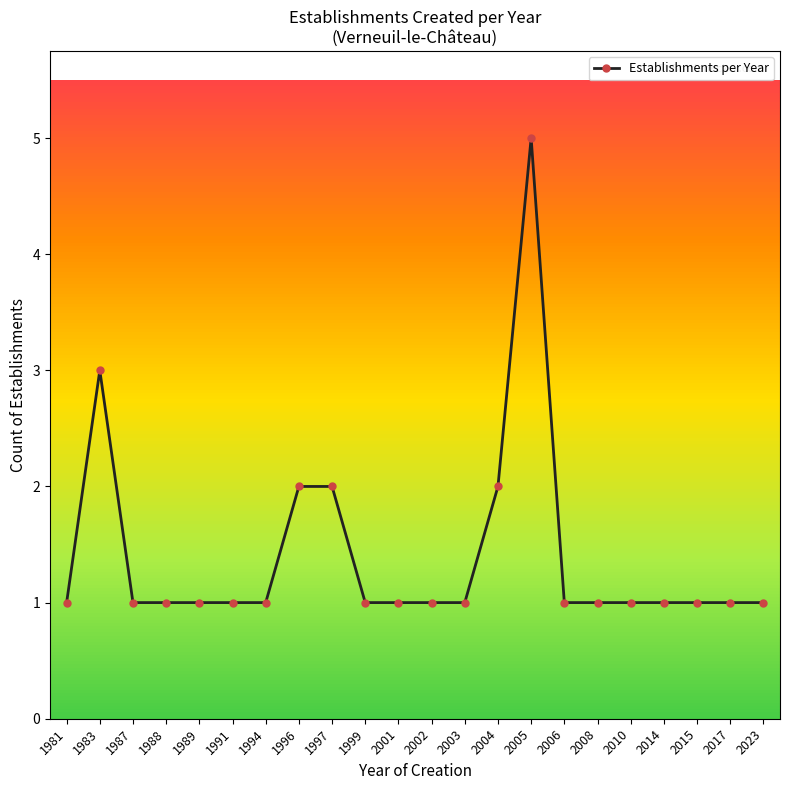

What is the approximate value at 2005?

5